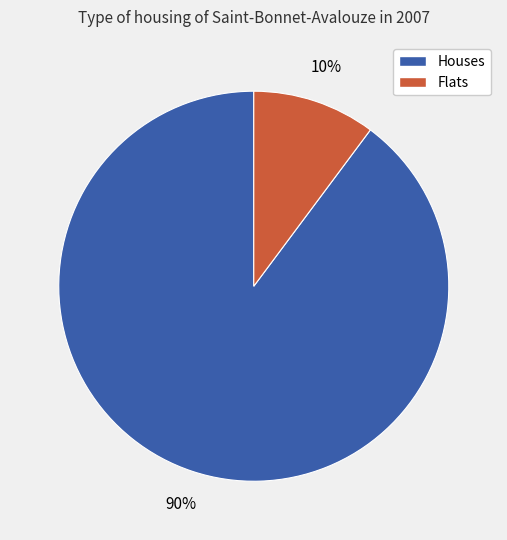

To the nearest percent, what is the difference between the largest and smallest slice percentages?

80%